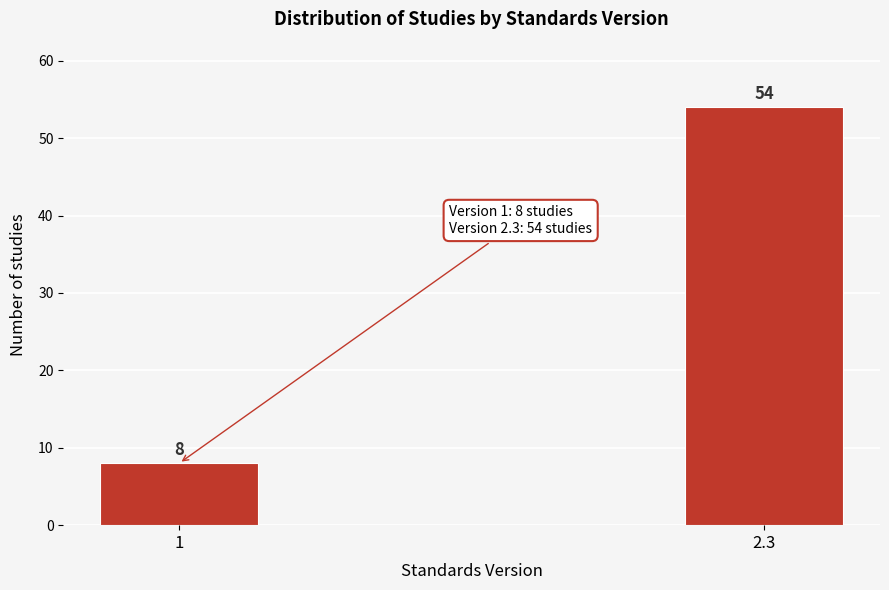

Reading left to right, extract all data points from this chart.

1=8	2.3=54